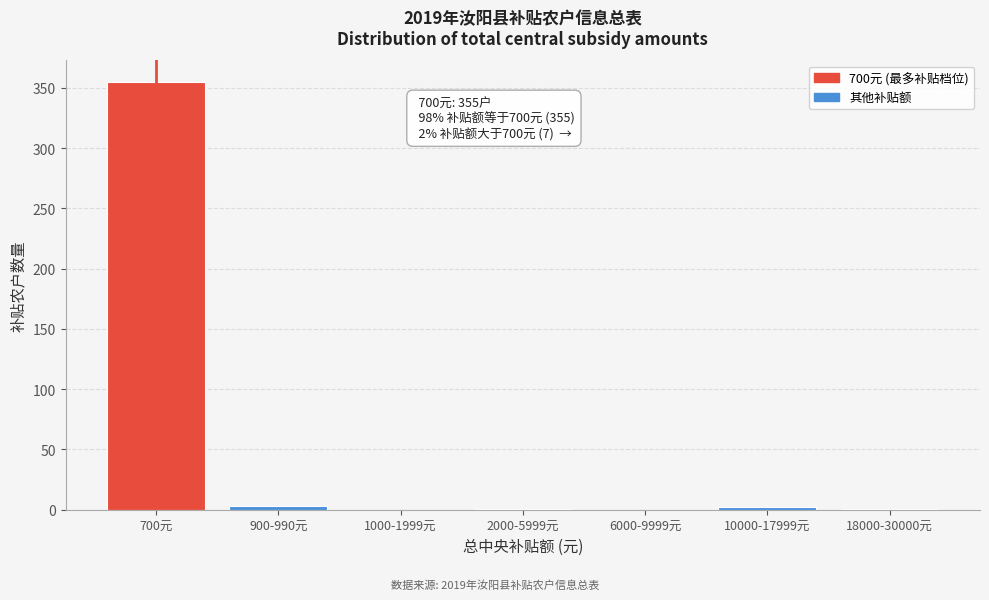

True or false: the data shows 1 at 18000-30000元.

True